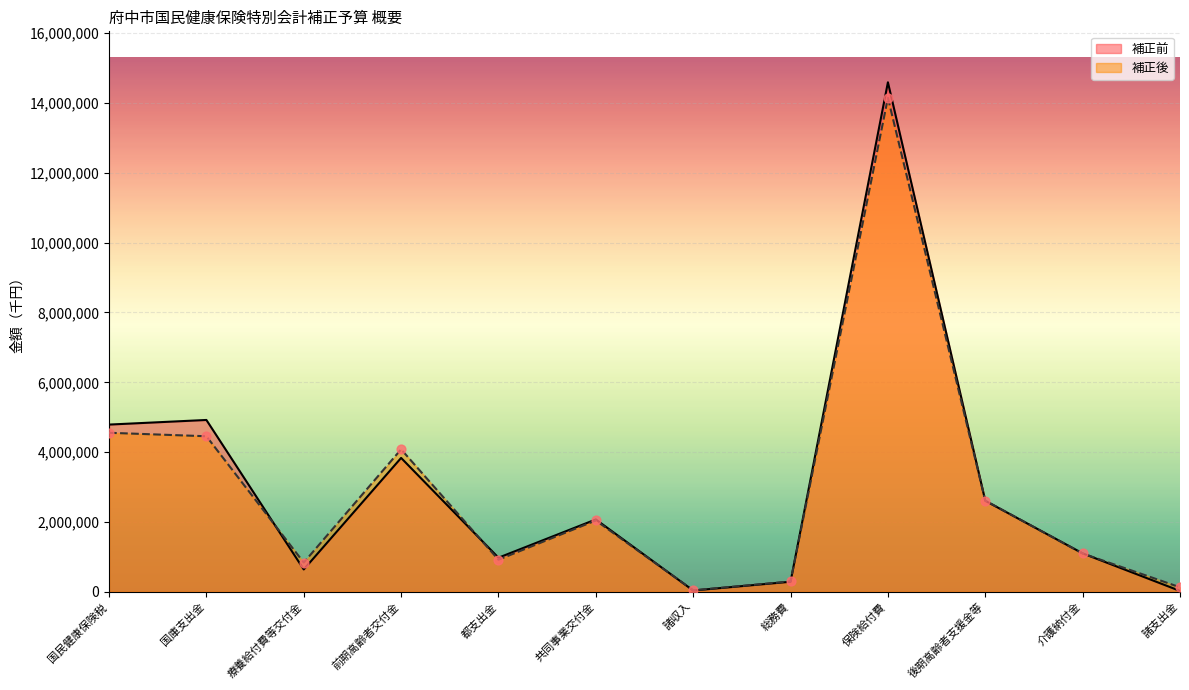

Which series contains the highest Y value?

補正前